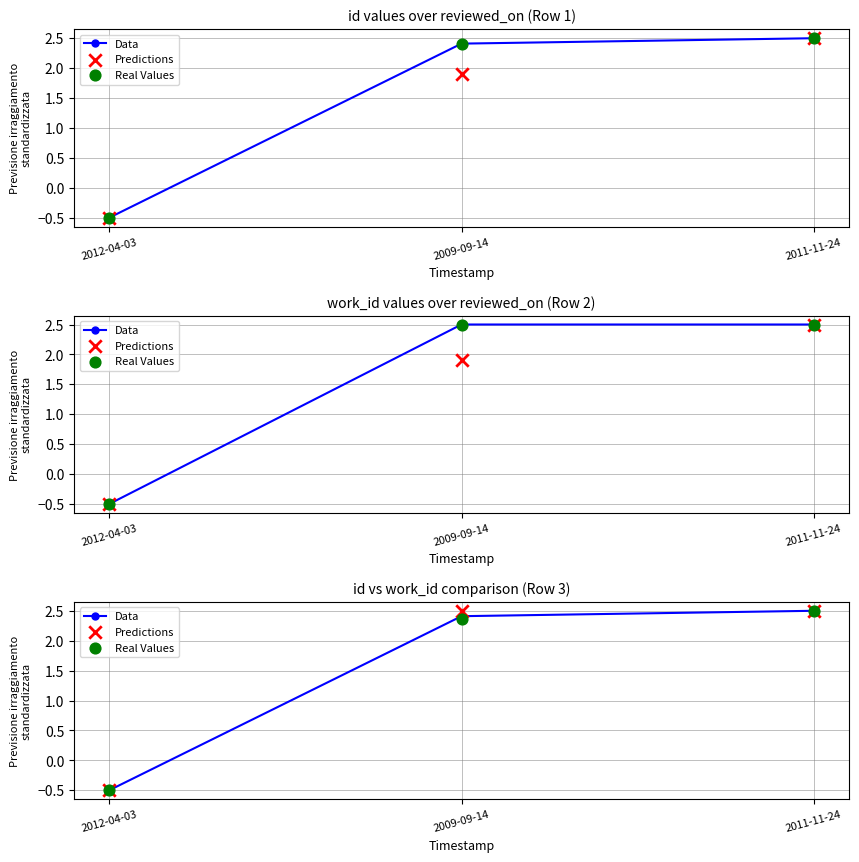

At how many categories does at least one series exceed 0?

2